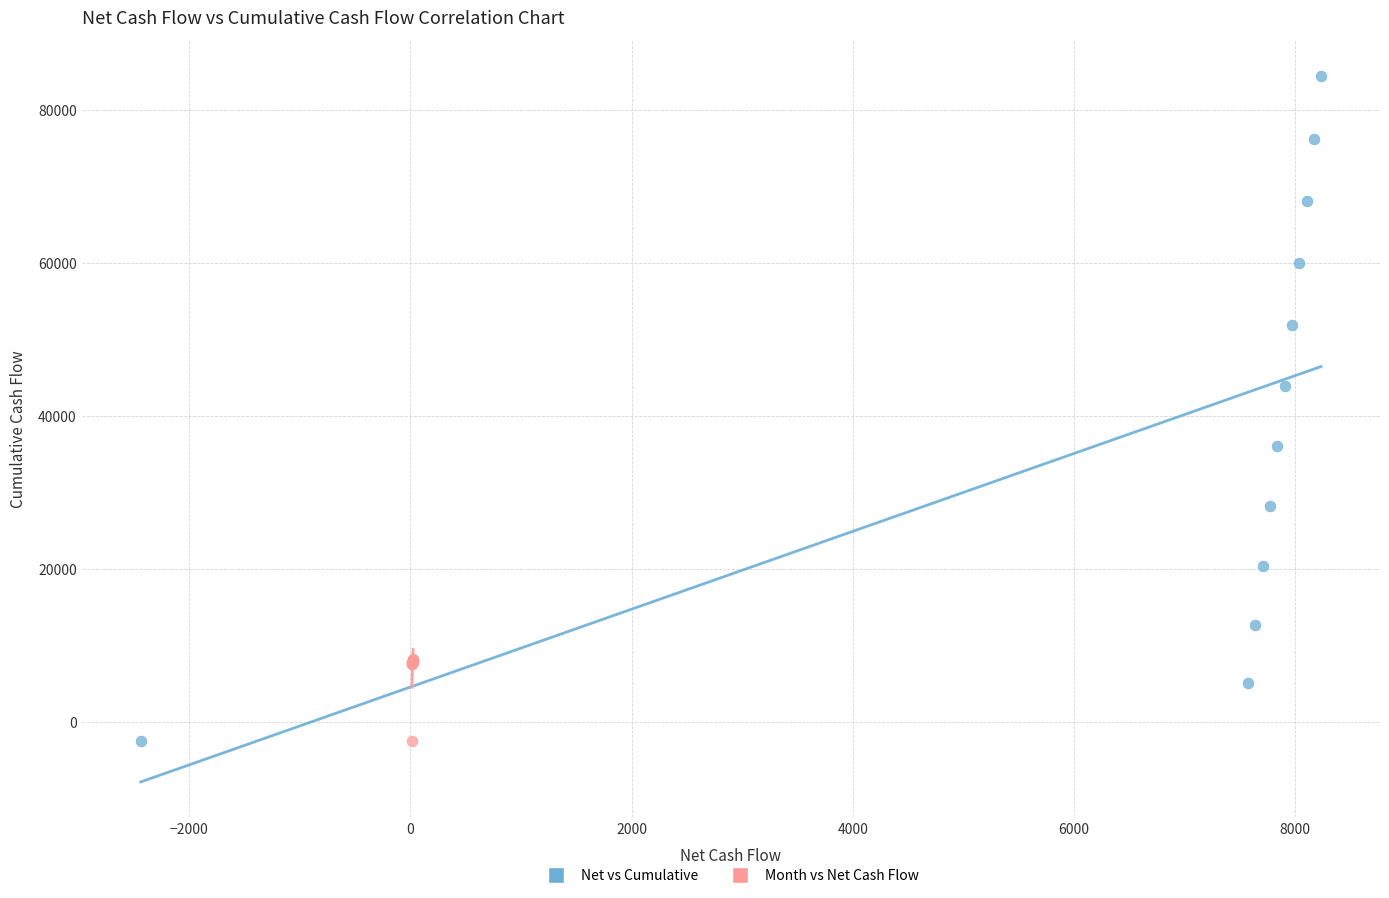

Which series contains the highest Y value?

Net vs Cumulative